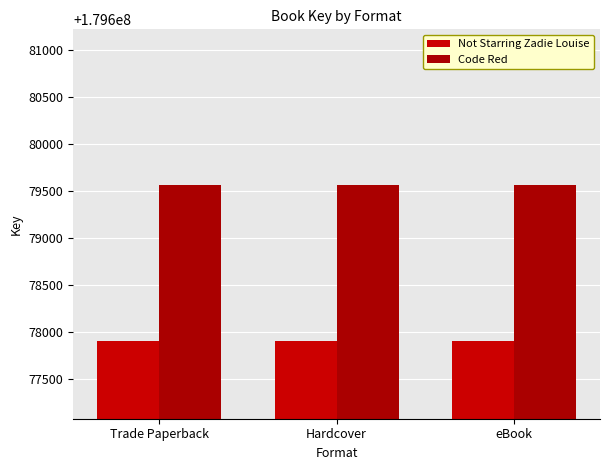

The value of Not Starring Zadie Louise at eBook is 179677909. True or false?

True